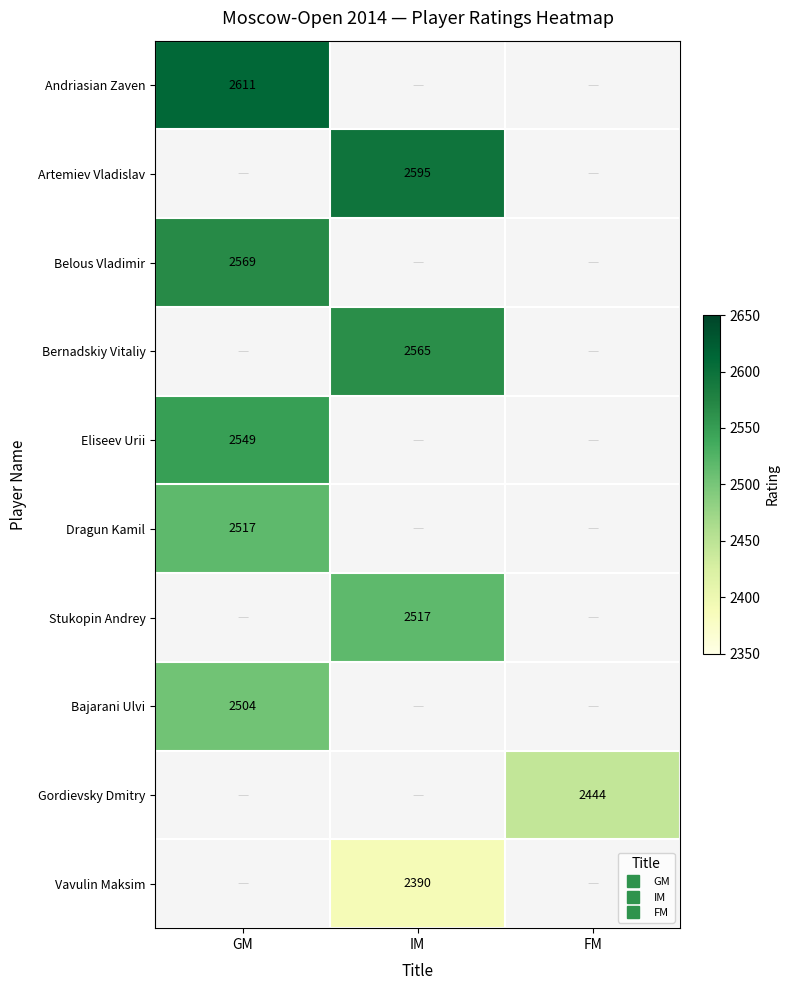

At how many categories does at least one series exceed 2421?

3